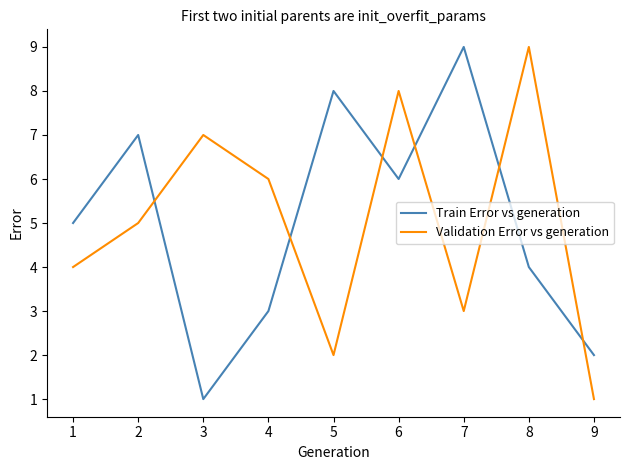

Reading left to right, transcribe all the data shown in this chart.

Train Error vs generation: 5	7	1	3	8	6	9	4	2
Validation Error vs generation: 4	5	7	6	2	8	3	9	1